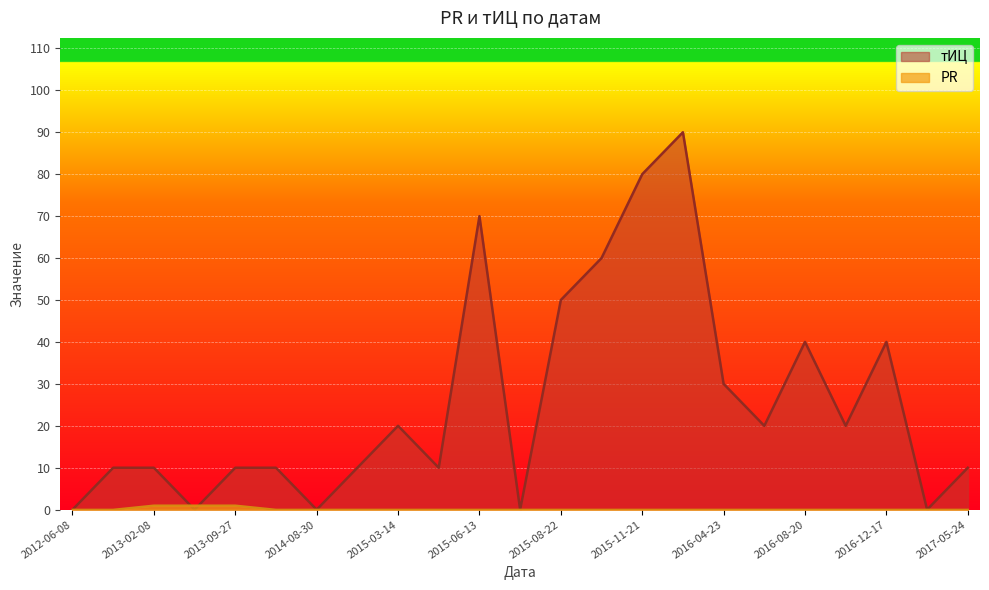

Count the number of categories in the chart.

23